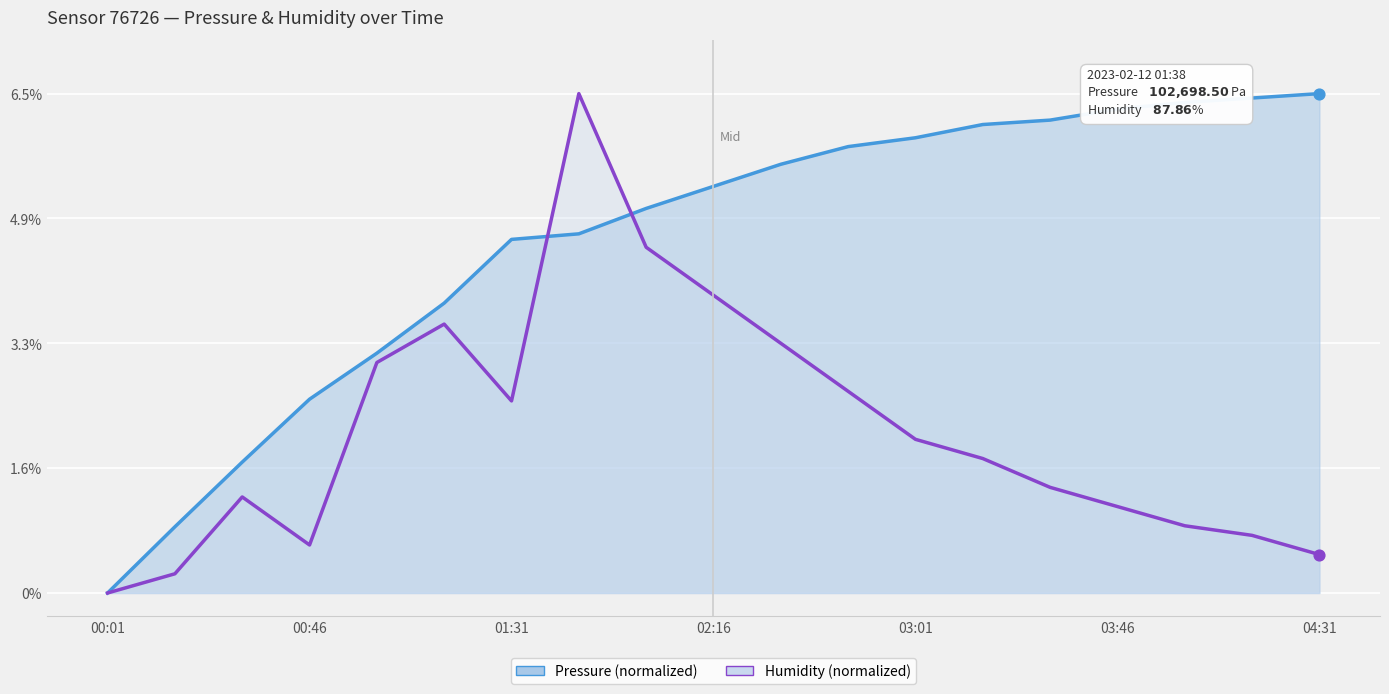

What are all the series names shown in the legend?

Pressure (normalized), Humidity (normalized)